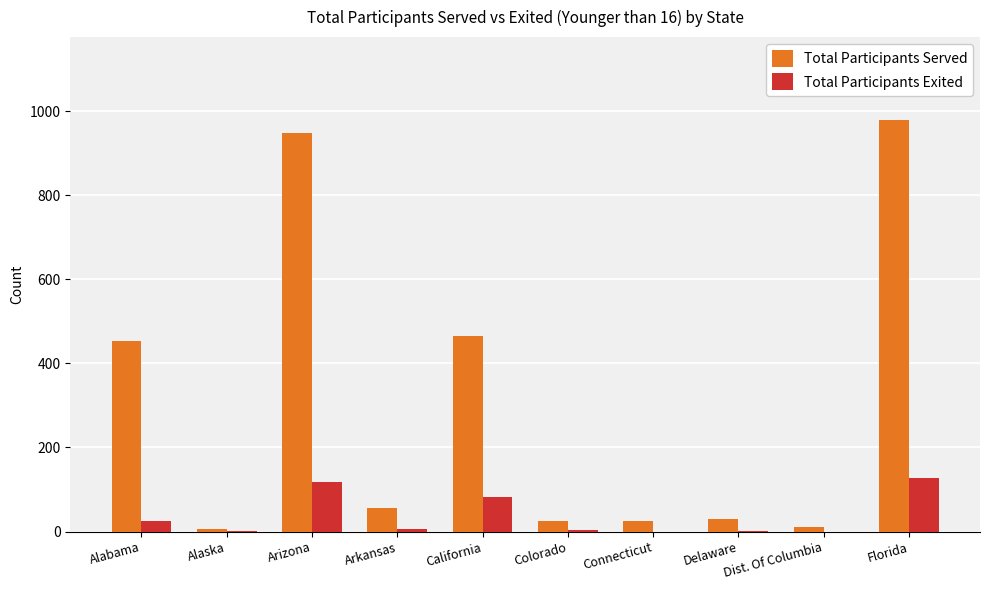

Between Arizona and Connecticut, which series saw the biggest shift?

Total Participants Served